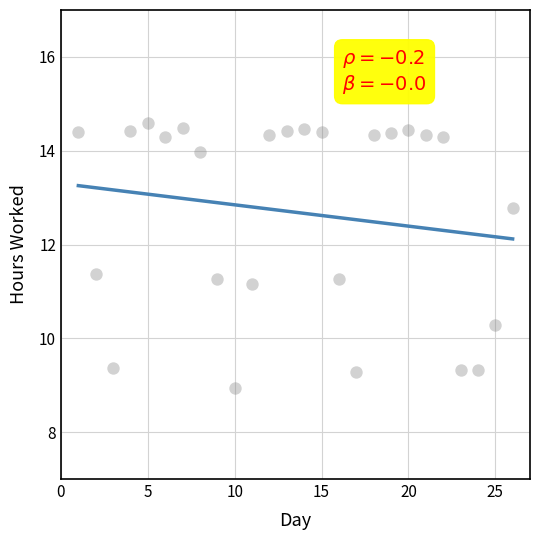

What is the range of X values (max minus min)?

25.0